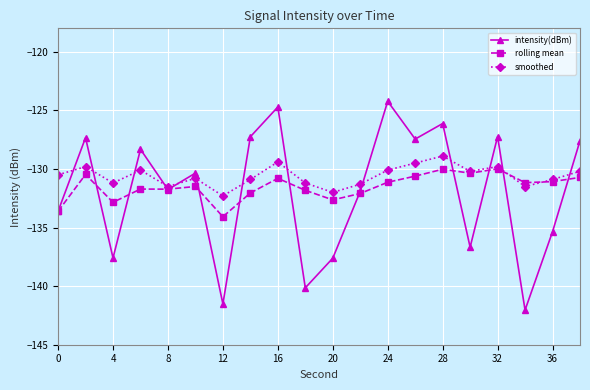

True or false: smoothed has more than 0 points higher than both neighbors.

True